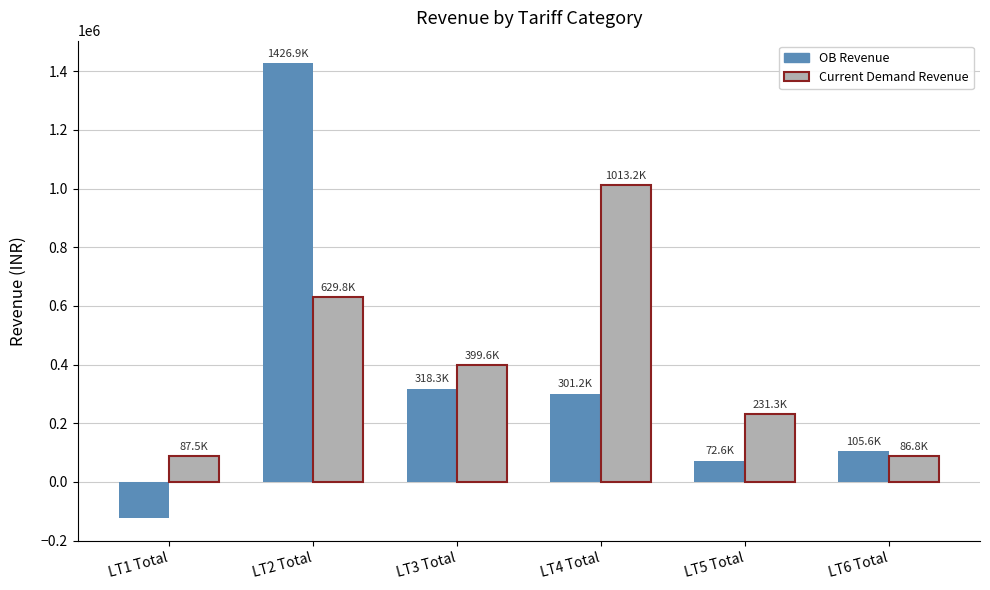

How many bars are there in each group?

2